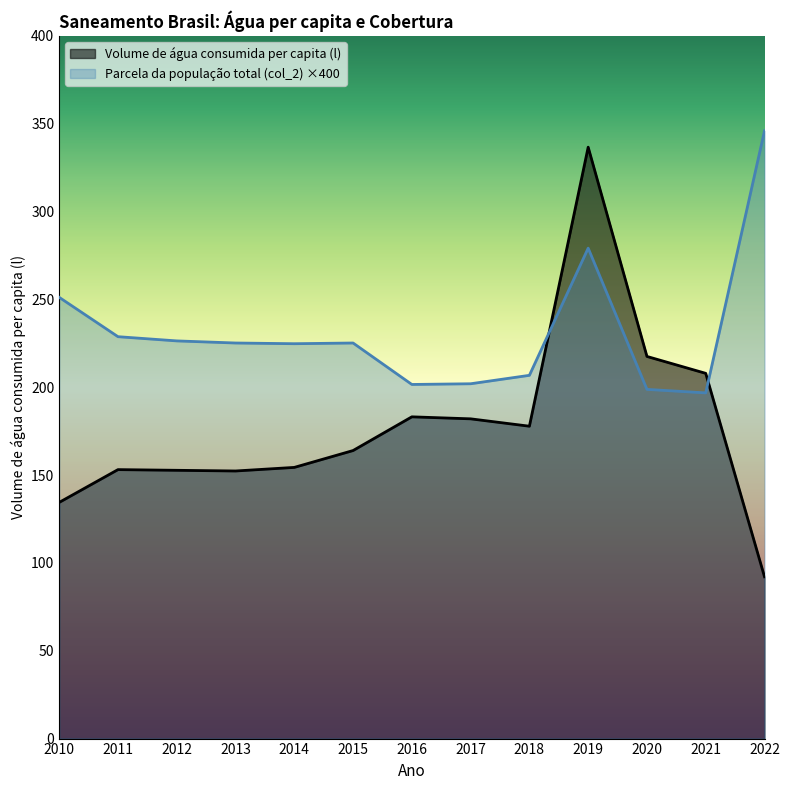

True or false: Volume de água consumida per capita (li...) has more than 2 points higher than both neighbors.

True